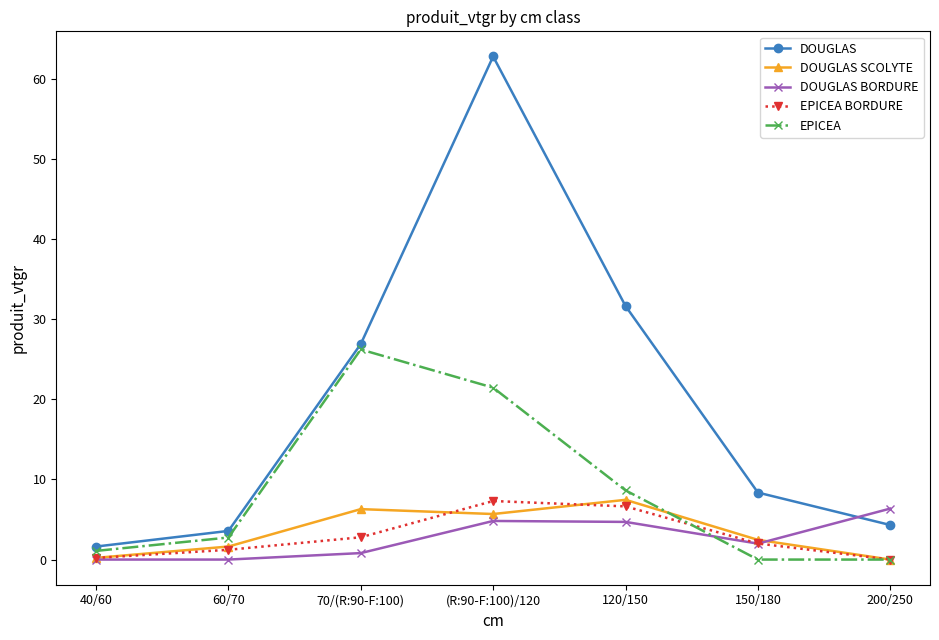

How many interior local peaks does the DOUGLAS series have?

1